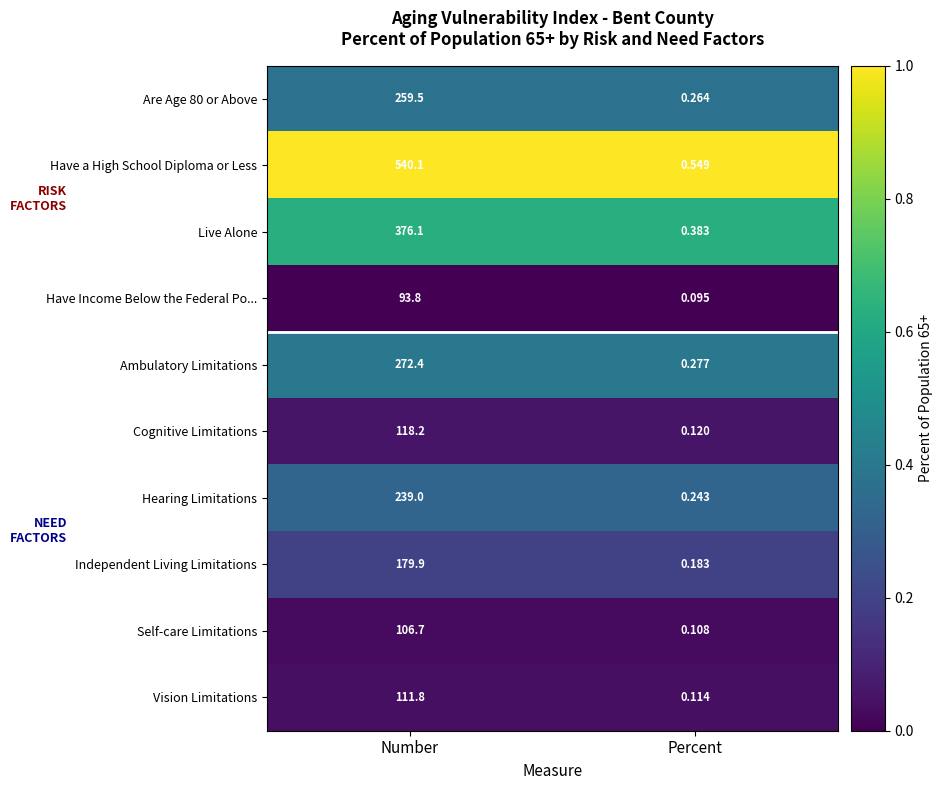

Where is Vision Limitations nearest to the value 55?

Percent